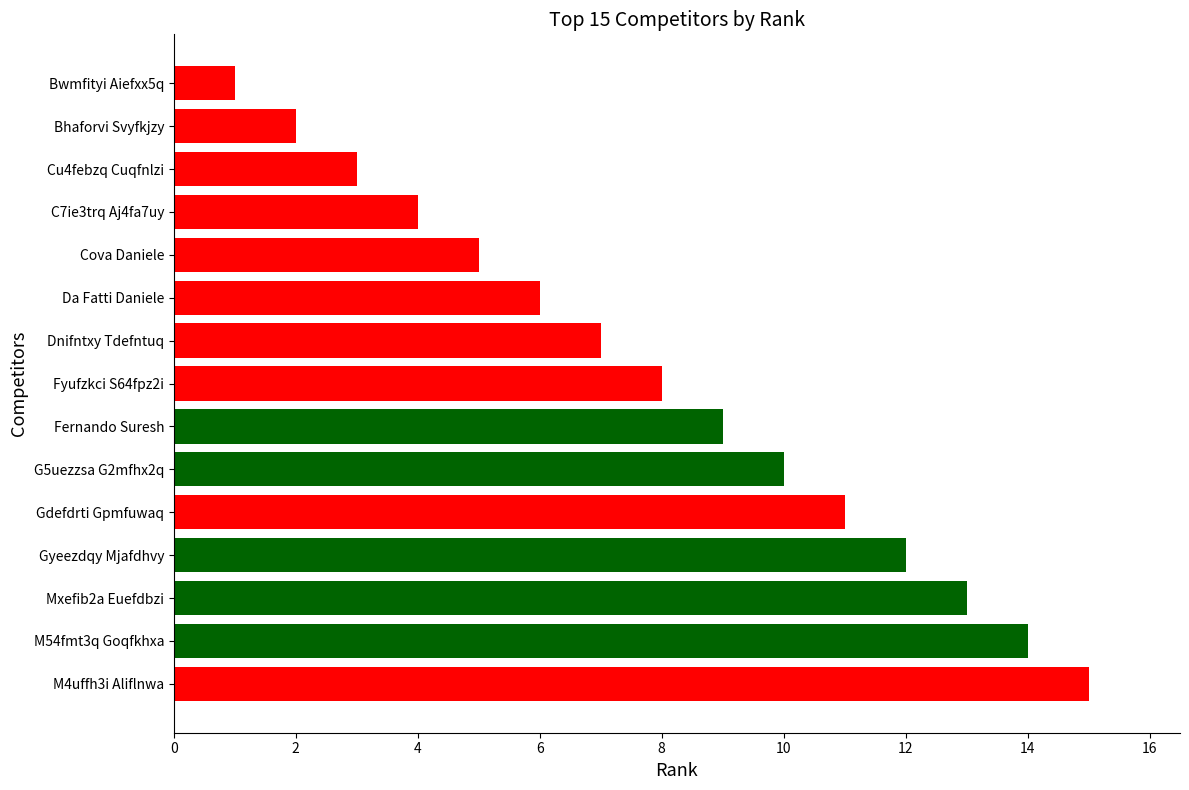

List the labels in order of value, smallest first.

Bwmfityi Aiefxx5q, Bhaforvi Svyfkjzy, Cu4febzq Cuqfnlzi, C7ie3trq Aj4fa7uy, Cova Daniele, Da Fatti Daniele, Dnifntxy Tdefntuq, Fyufzkci S64fpz2i, Fernando Suresh, G5uezzsa G2mfhx2q, Gdefdrti Gpmfuwaq, Gyeezdqy Mjafdhvy, Mxefib2a Euefdbzi, M54fmt3q Goqfkhxa, M4uffh3i Aliflnwa